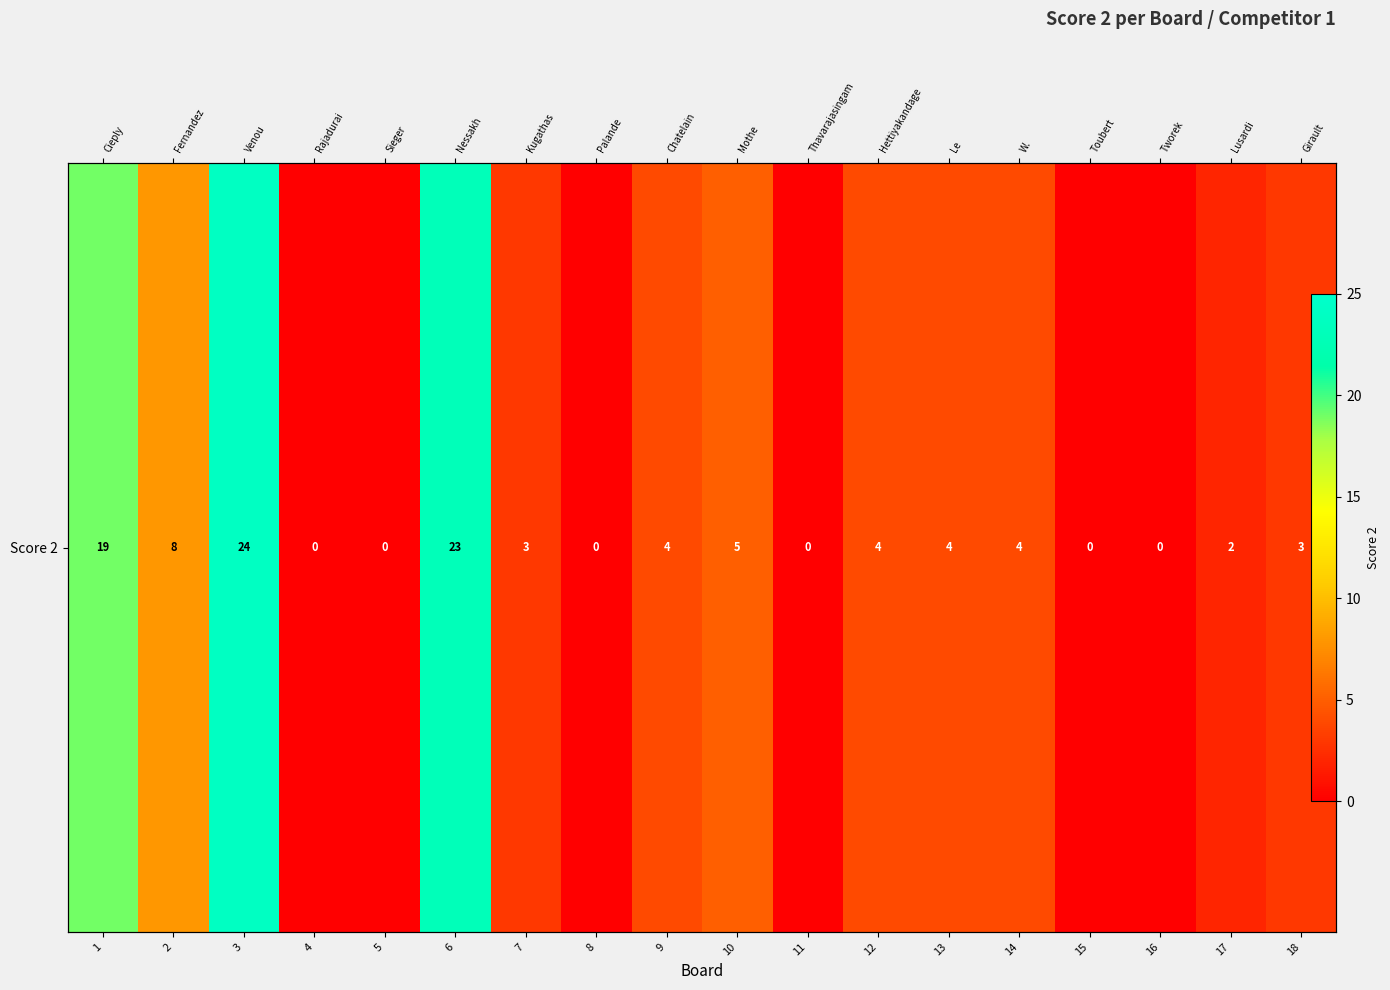

Which label corresponds to the smallest value in the chart?

4